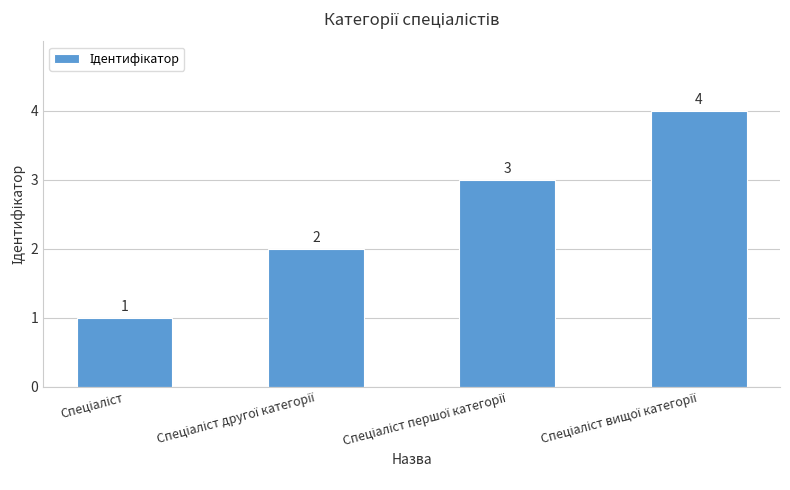

What is the difference between the maximum and minimum values?

3